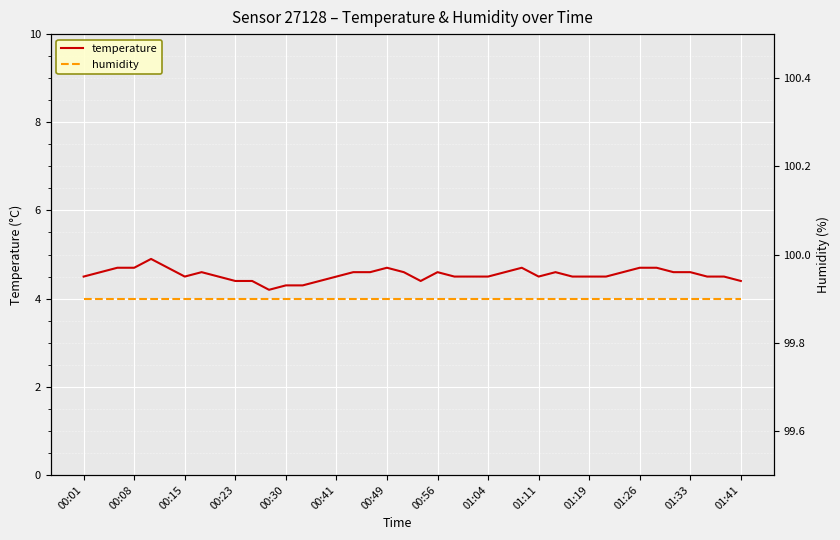

How many distinct data groups are displayed?

2